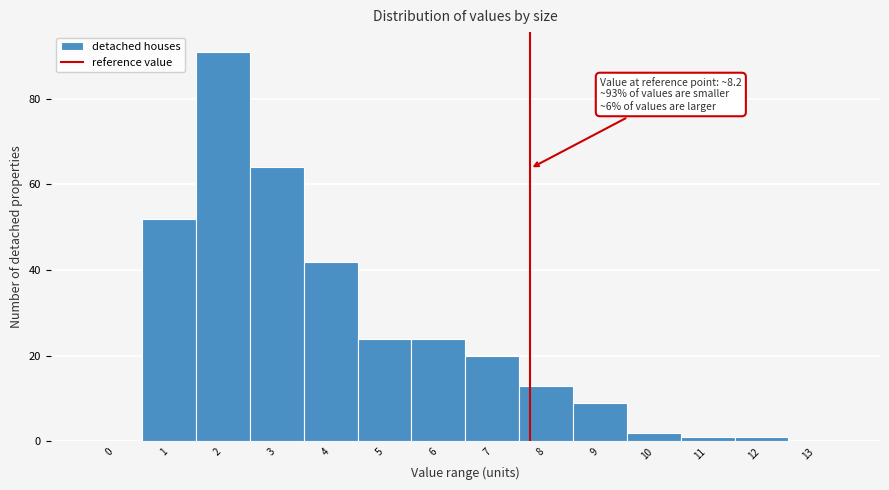

Reading left to right, what are all the values shown in this chart?

0=0	1=52	2=91	3=64	4=42	5=24	6=24	7=20	8=13	9=9	10=2	11=1	12=1	13=0